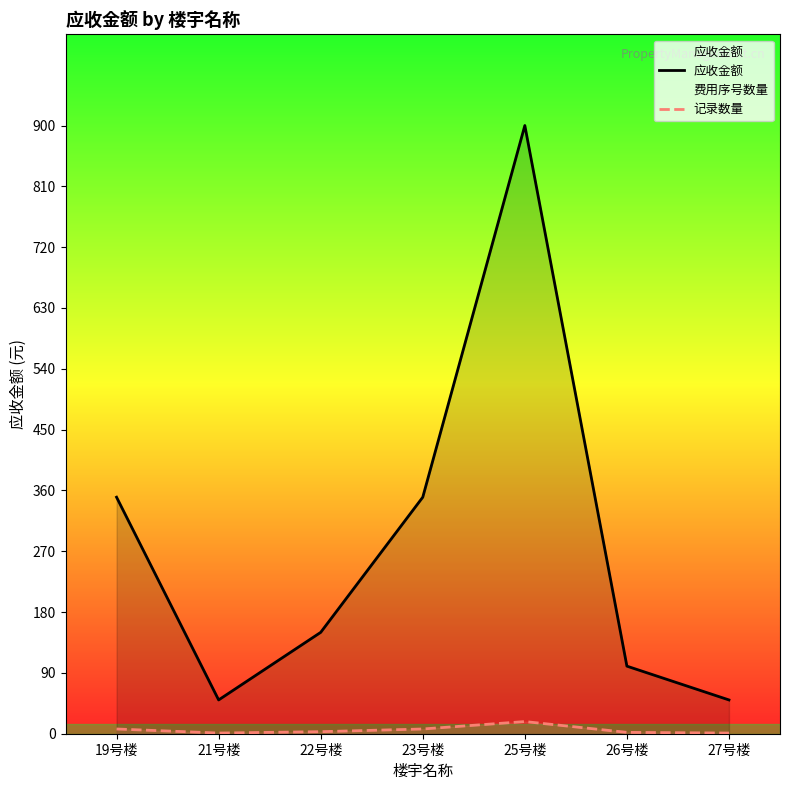

True or false: 应收金额 and 记录数量 cross at least once.

False